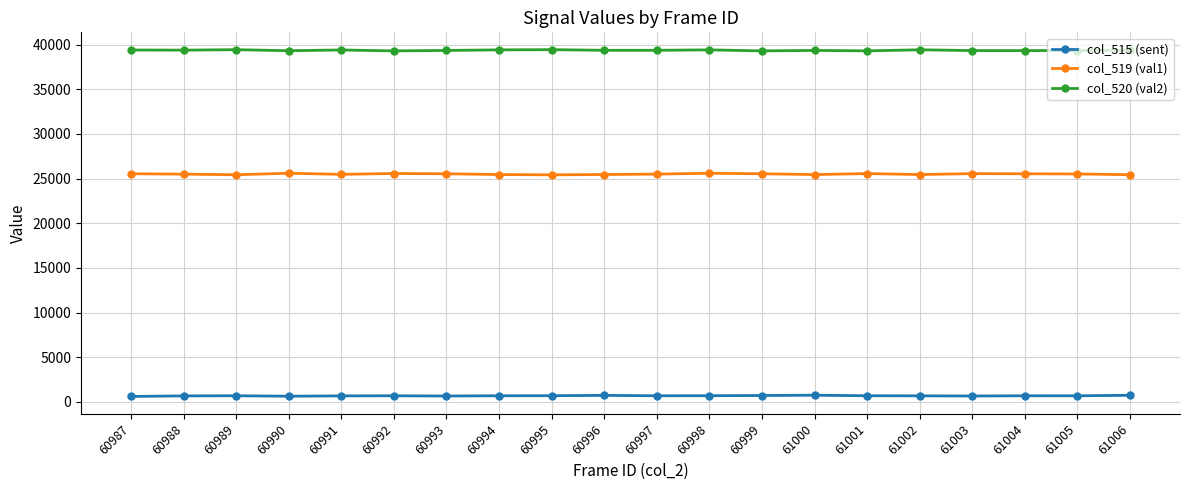

What is the value of the col_520 (val2) point at the 9th from the left?

39427